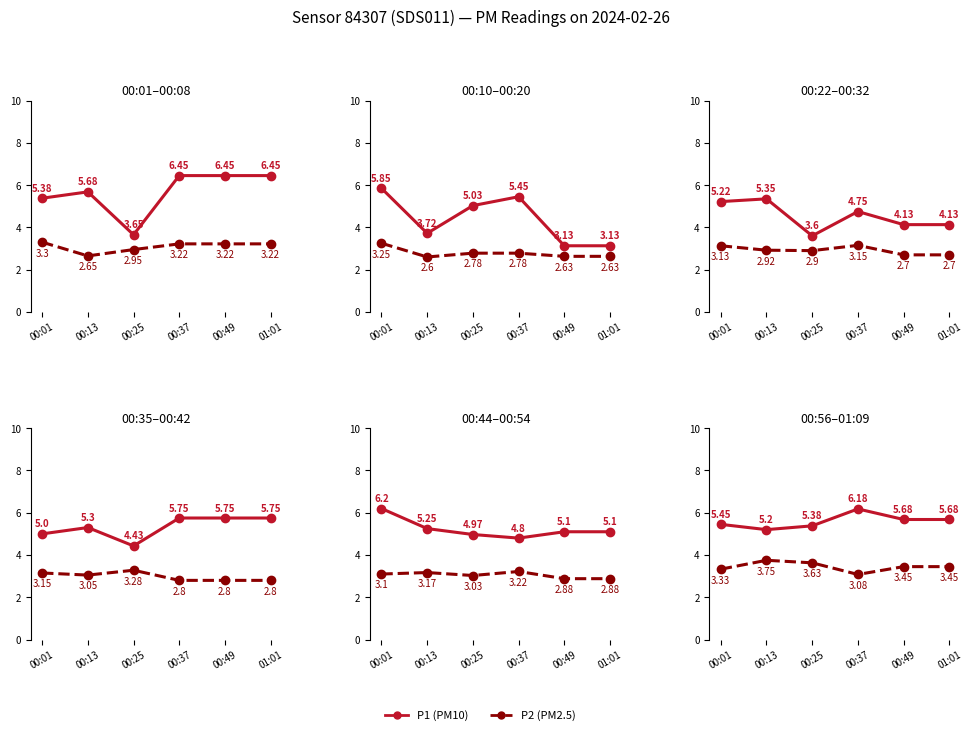

What is the difference between the maximum and minimum values in the P1 series?

1.0